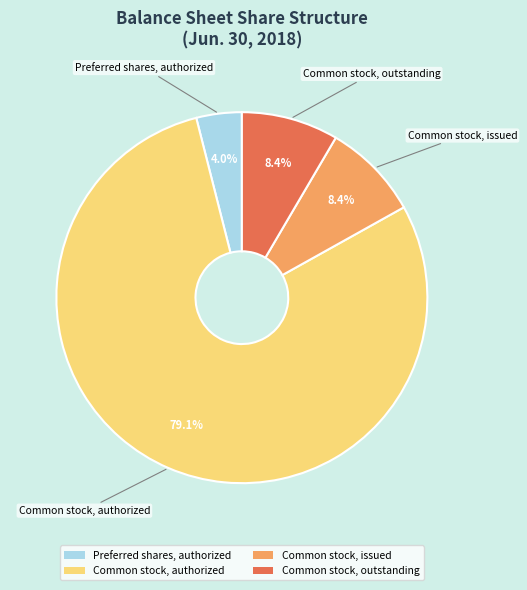

What percentage is the Common stock, issued slice, to the nearest percent?

8%